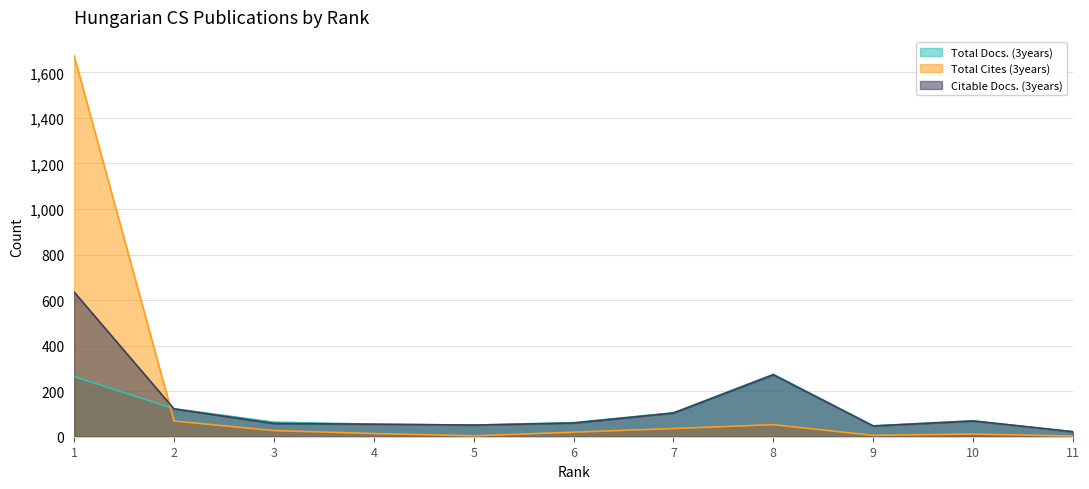

True or false: Total Cites (3years) and Citable Docs. (3years) intersect in this chart.

True